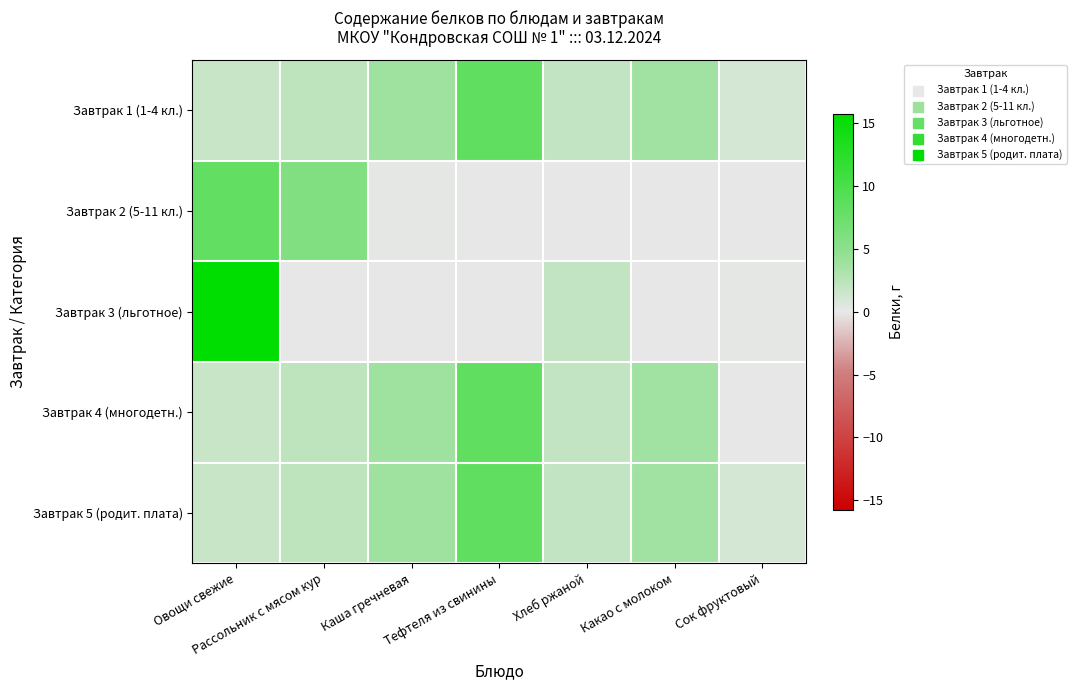

Count the number of data series in this chart.

5